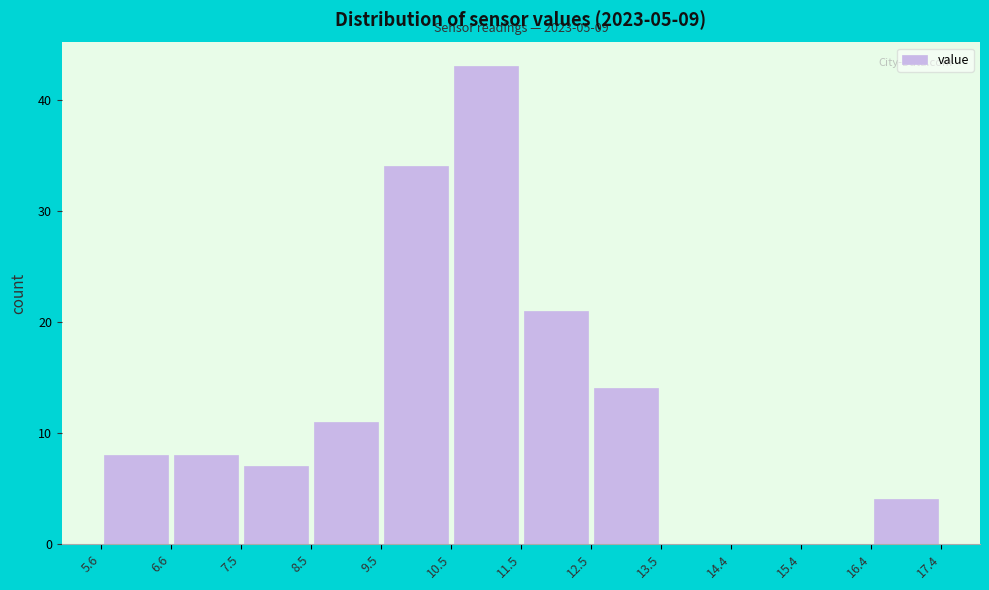

Over which range of the x-axis is the bar tallest?

10.5 to 11.5